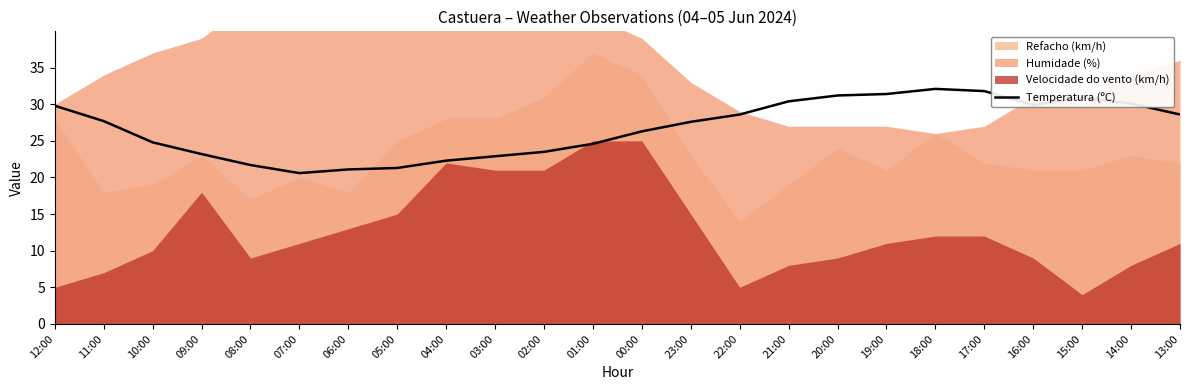

What is the value of the 24th point from the left?

28.6